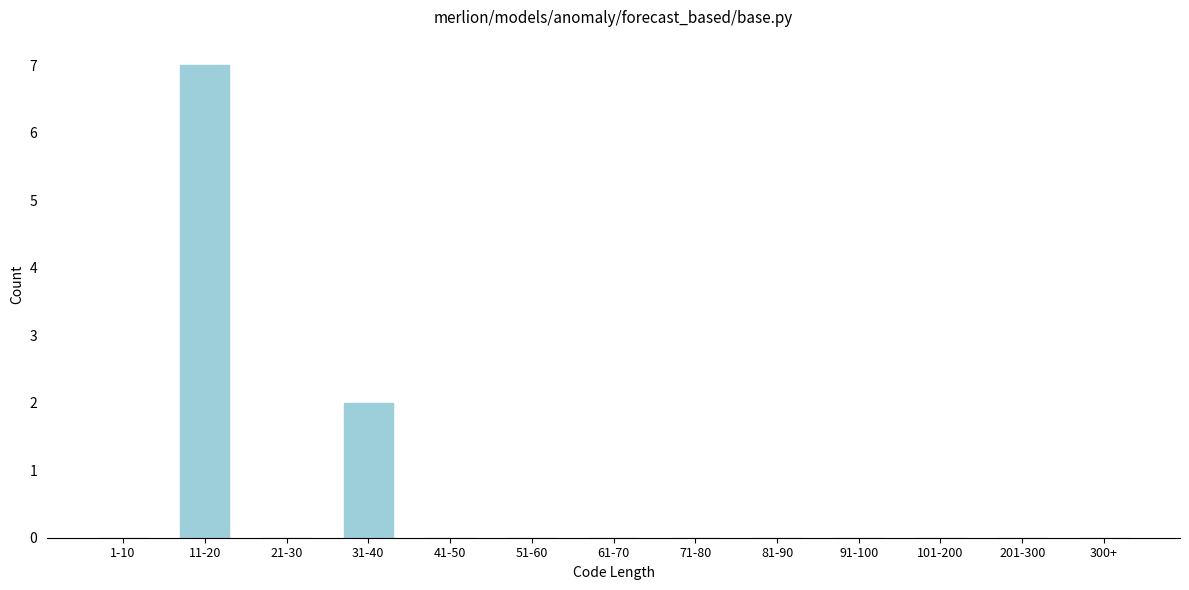

Reading left to right, extract all data points from this chart.

1-10=0	11-20=7	21-30=0	31-40=2	41-50=0	51-60=0	61-70=0	71-80=0	81-90=0	91-100=0	101-200=0	201-300=0	300+=0